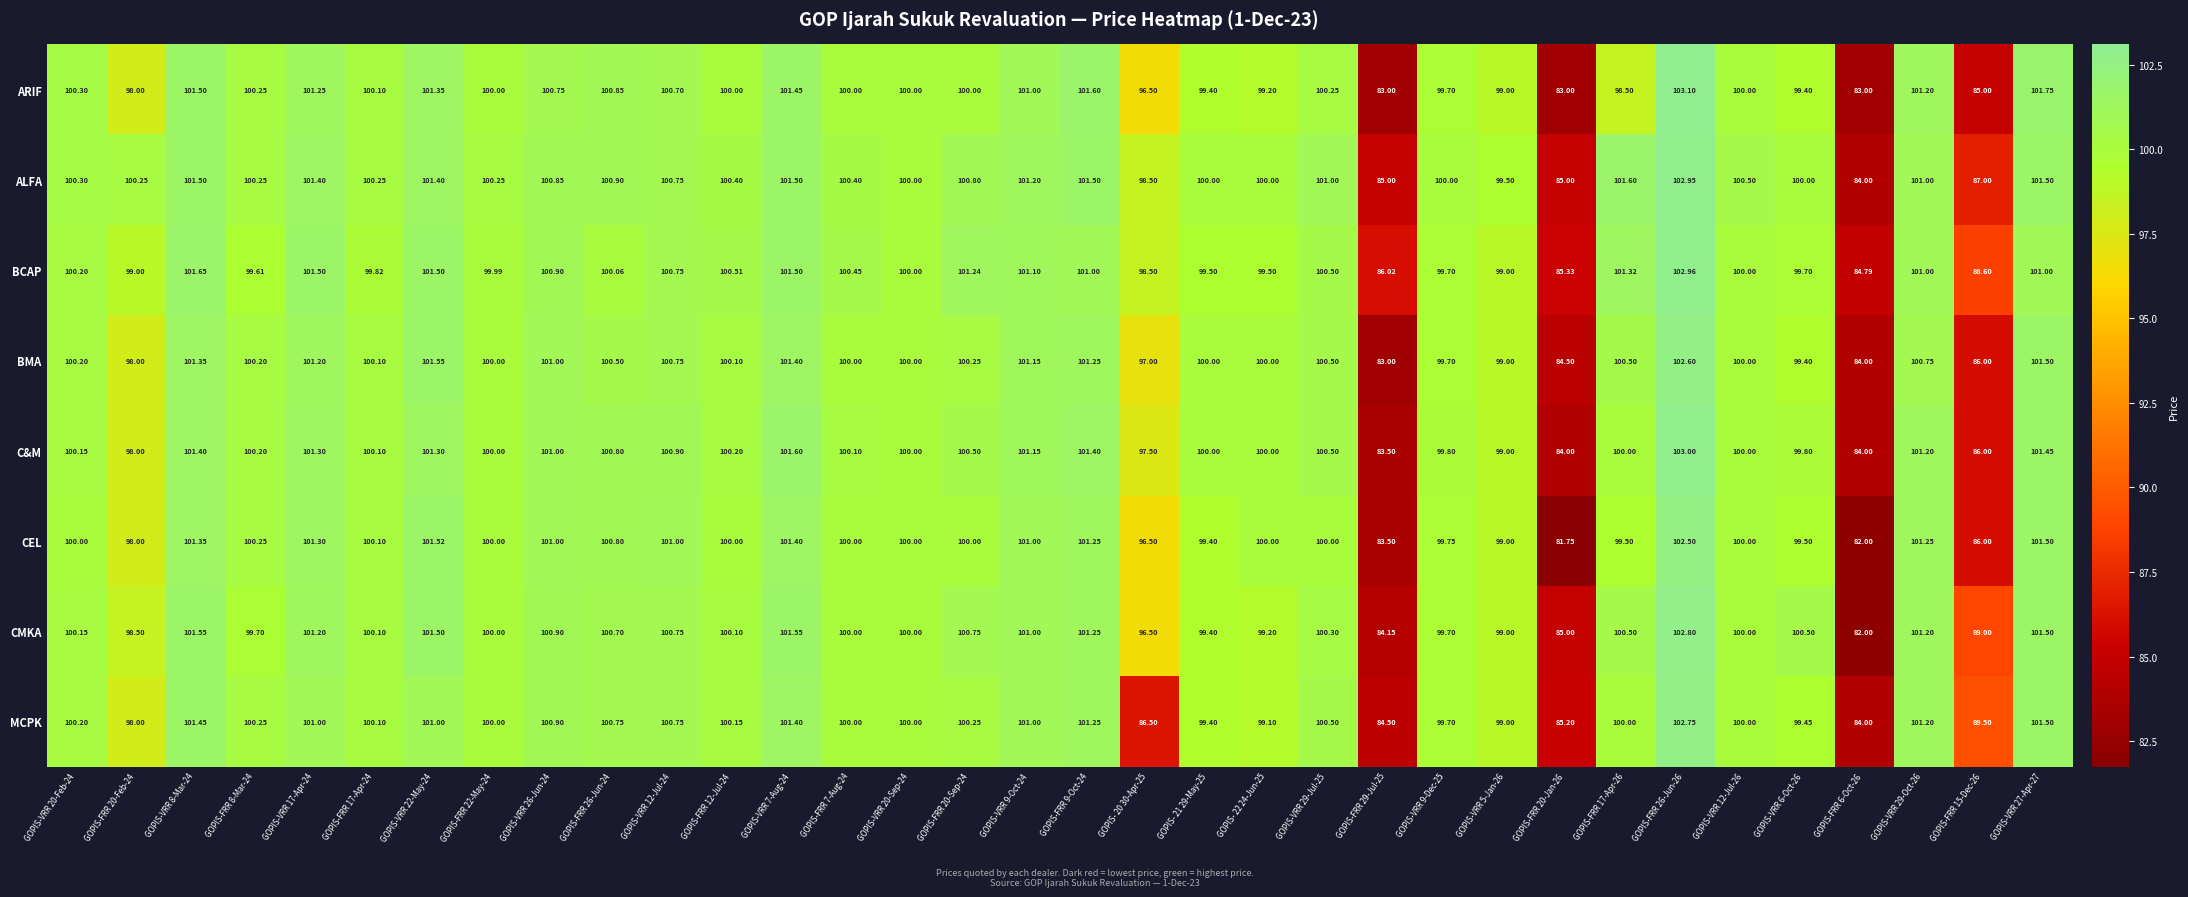

Which series changed the most between GOPIS-FRR 7-Aug-24 and GOPIS-FRR 20-Sep-24?

BCAP